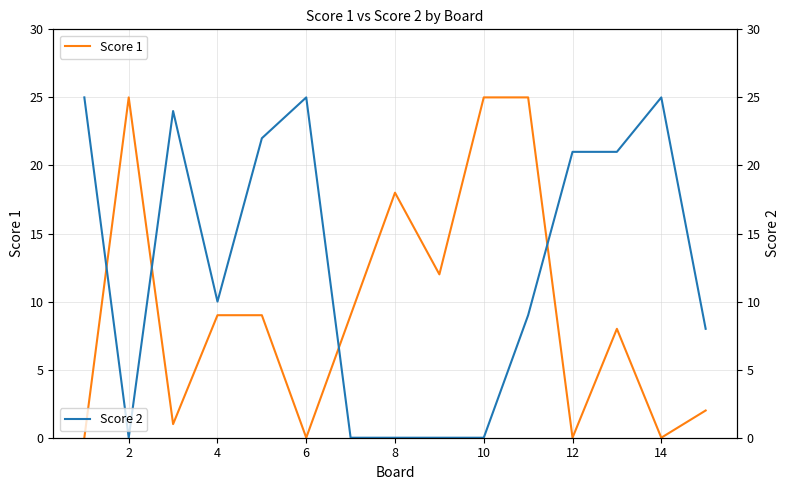

How many interior local valleys does the Score 1 series have?

5